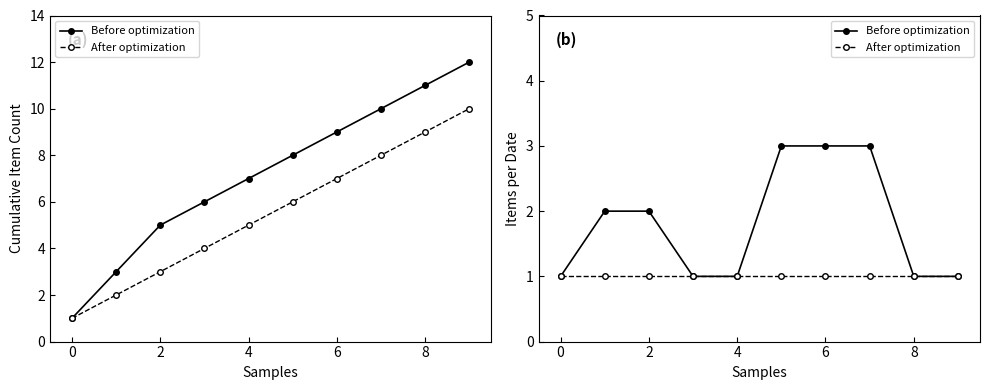

Between 4 and 8, which series saw the biggest shift?

Before optimization